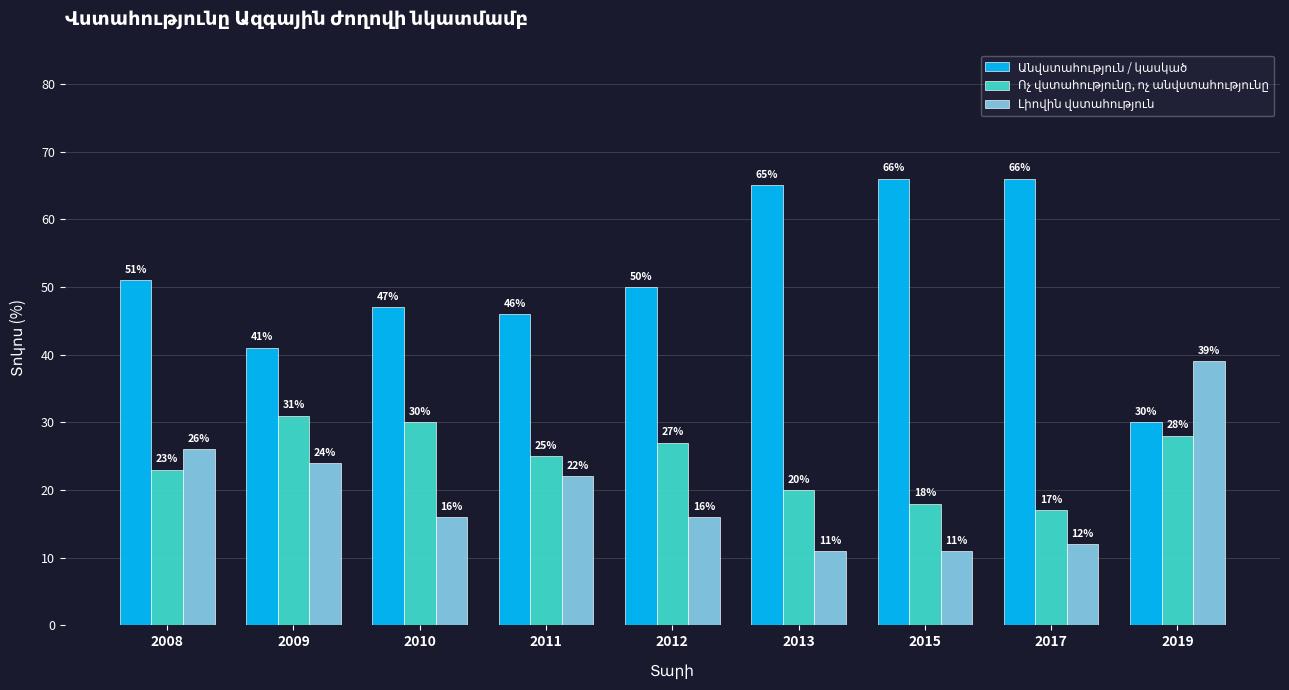

What is the greatest value displayed?

66